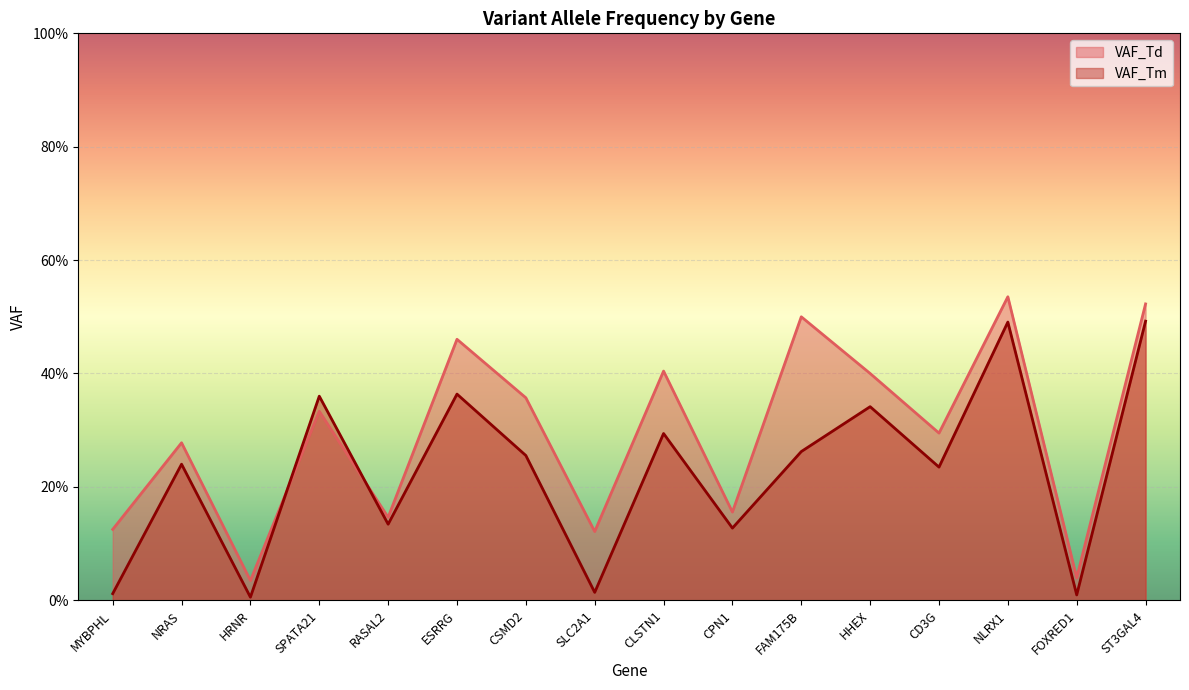

Which series has the largest total across all categories?

VAF_Td